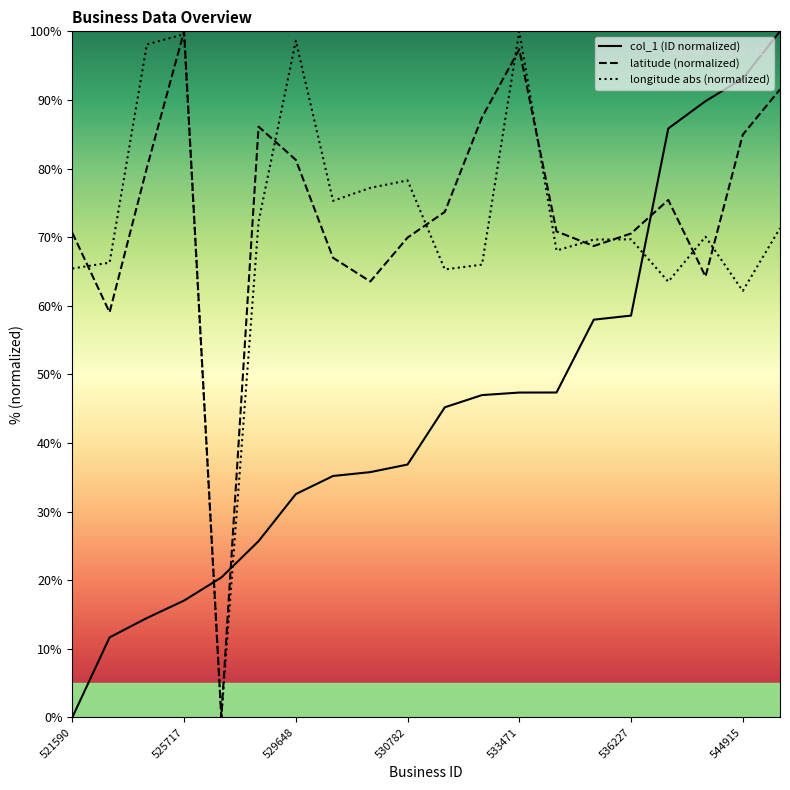

At how many categories does at least one series exceed 31?

19